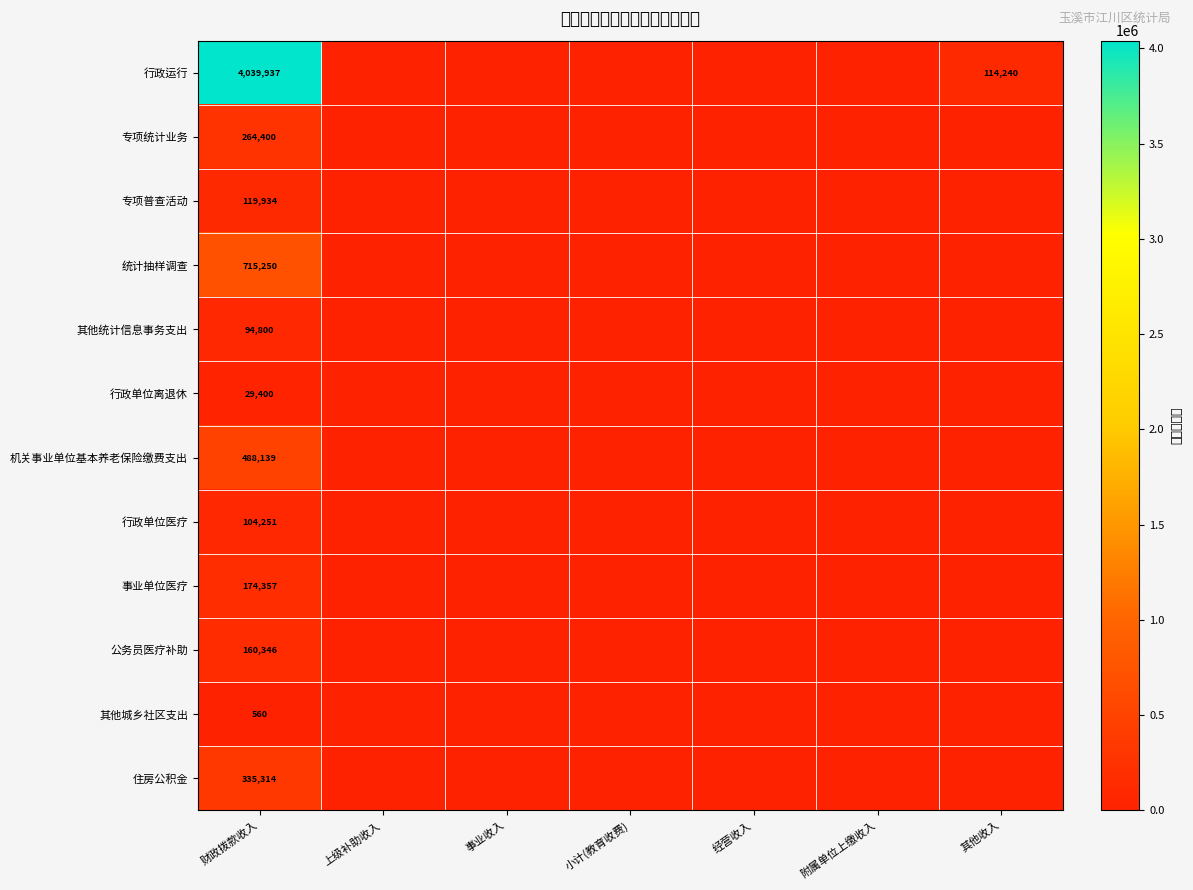

Is it true that 行政运行 equals 114240 at 其他收入?

True